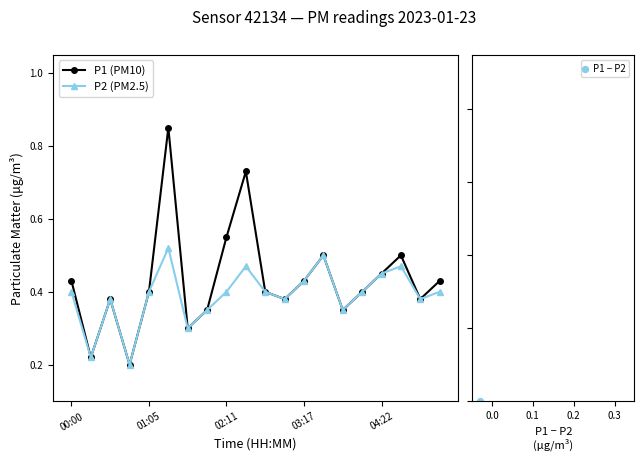

The value of P1 (PM10) at 01:05 is 0.1. True or false?

False